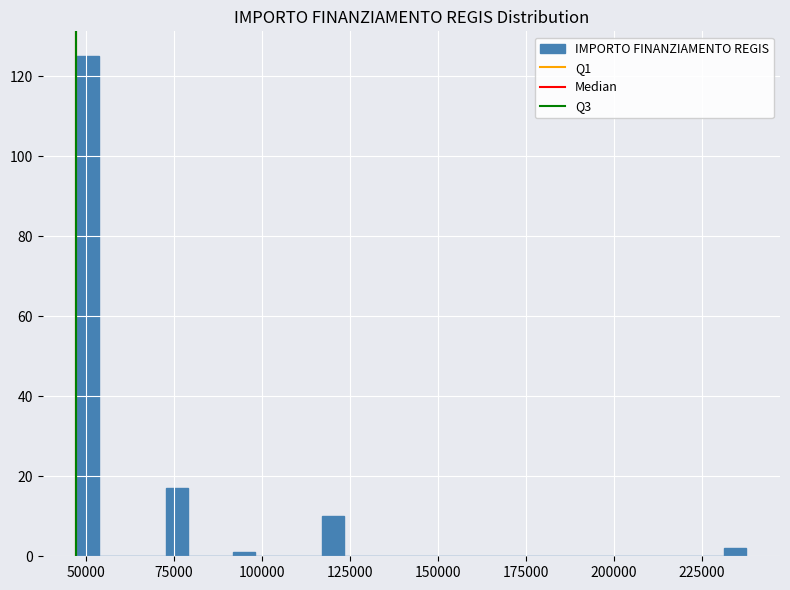

Around what value on the x-axis is the tallest bar? Give the approximate position of its centre, as read against the axis.

50000